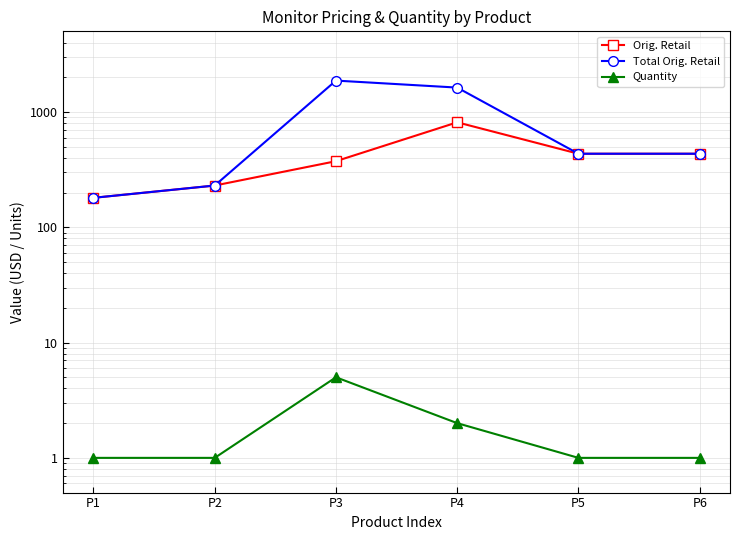

Which series has the widest spread of values?

Total Orig. Retail